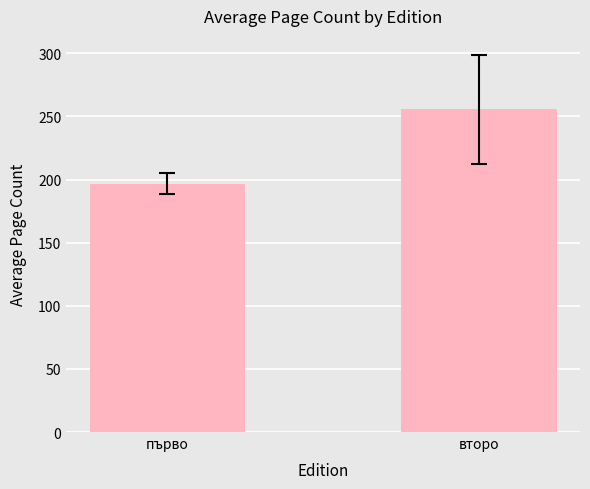

At which category does the chart reach its peak across all series?

второ